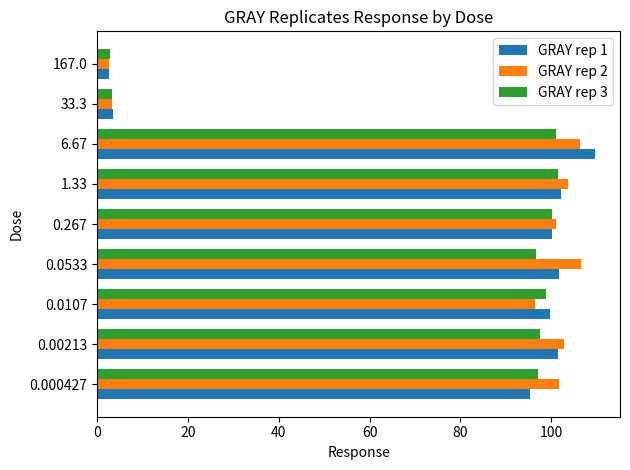

What is the minimum value for GRAY rep 3?

2.7